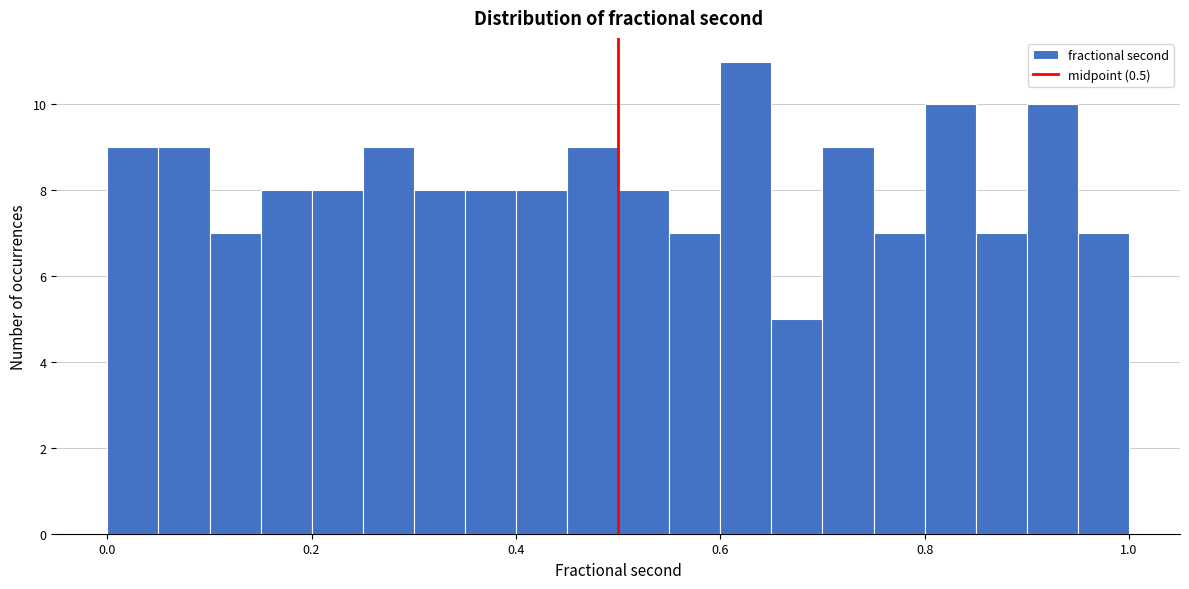

Around what value on the x-axis is the tallest bar? Give the approximate position of its centre, as read against the axis.

0.62